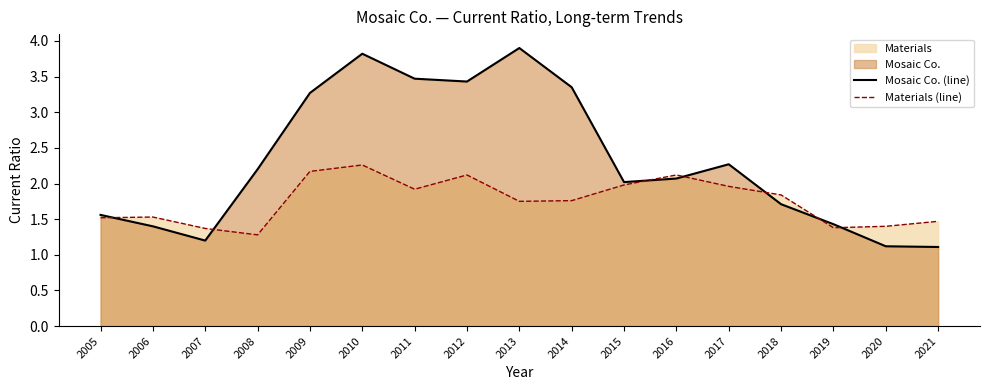

What is the difference between the Mosaic Co. (line) values at 2019 and 2011?

2.0